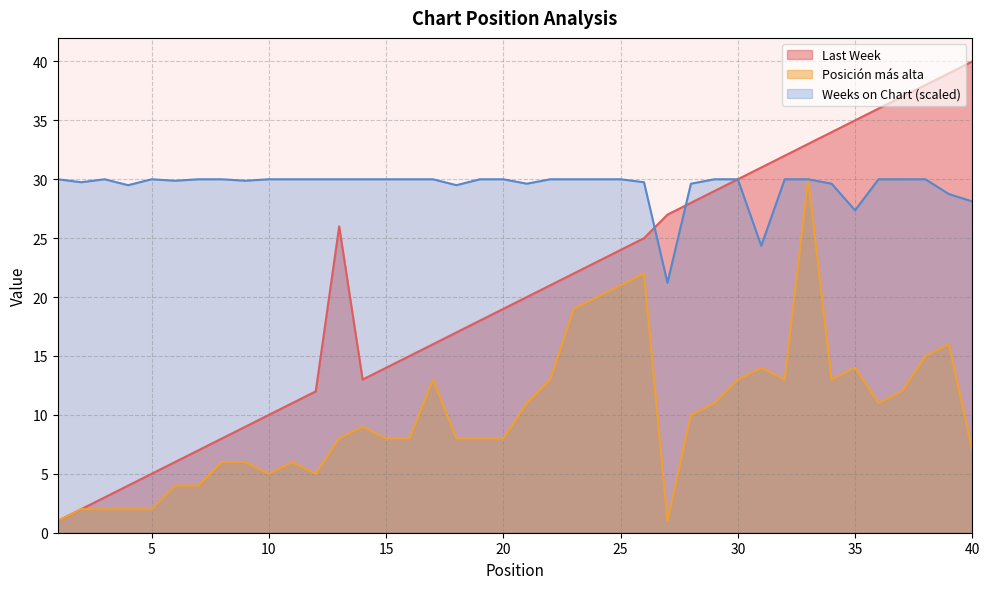

What is the sum of all Last Week values?

820.0